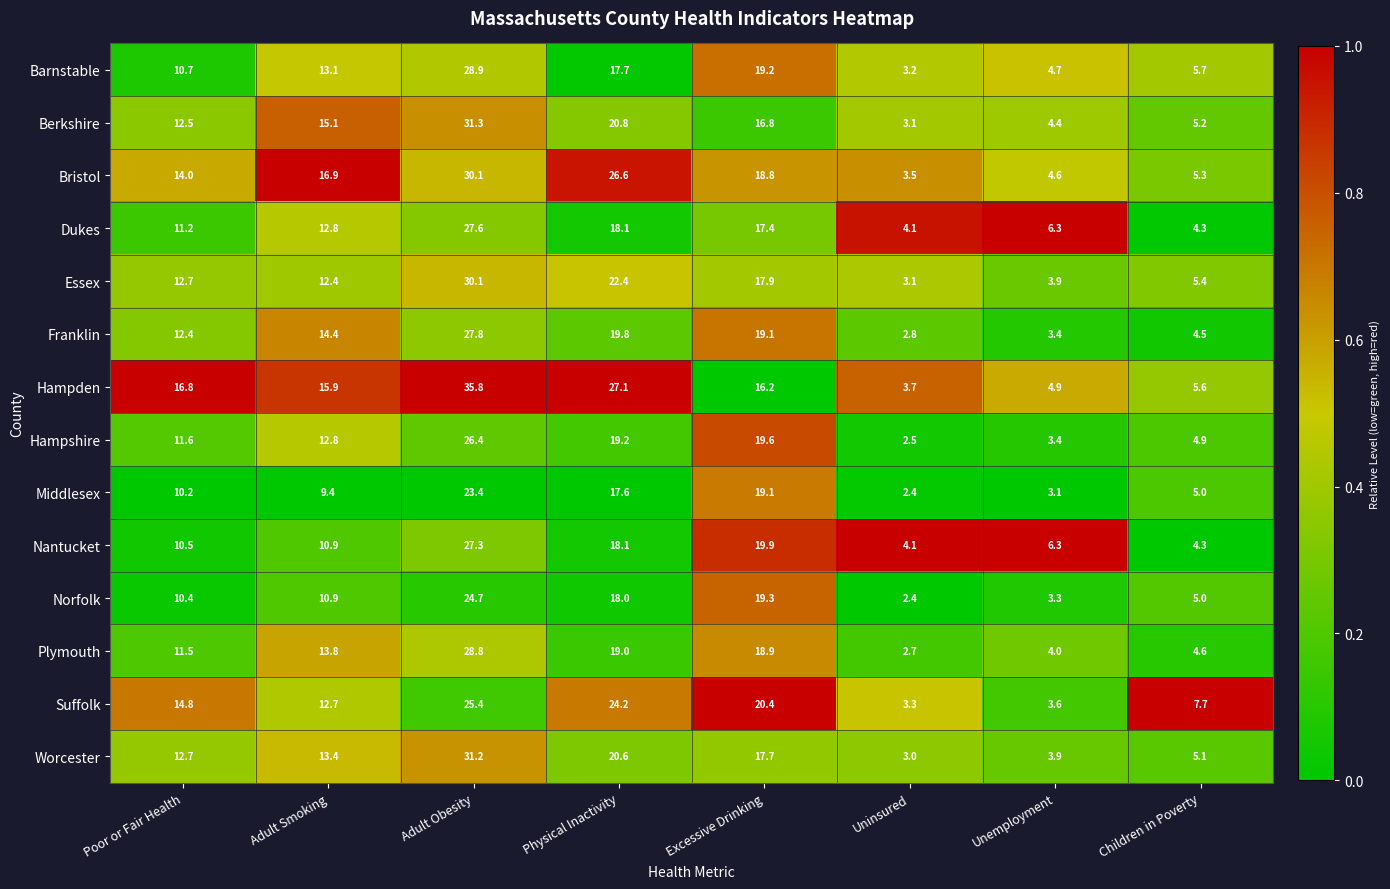

True or false: Hampden has a value of 9.1 at Poor or Fair Health.

False